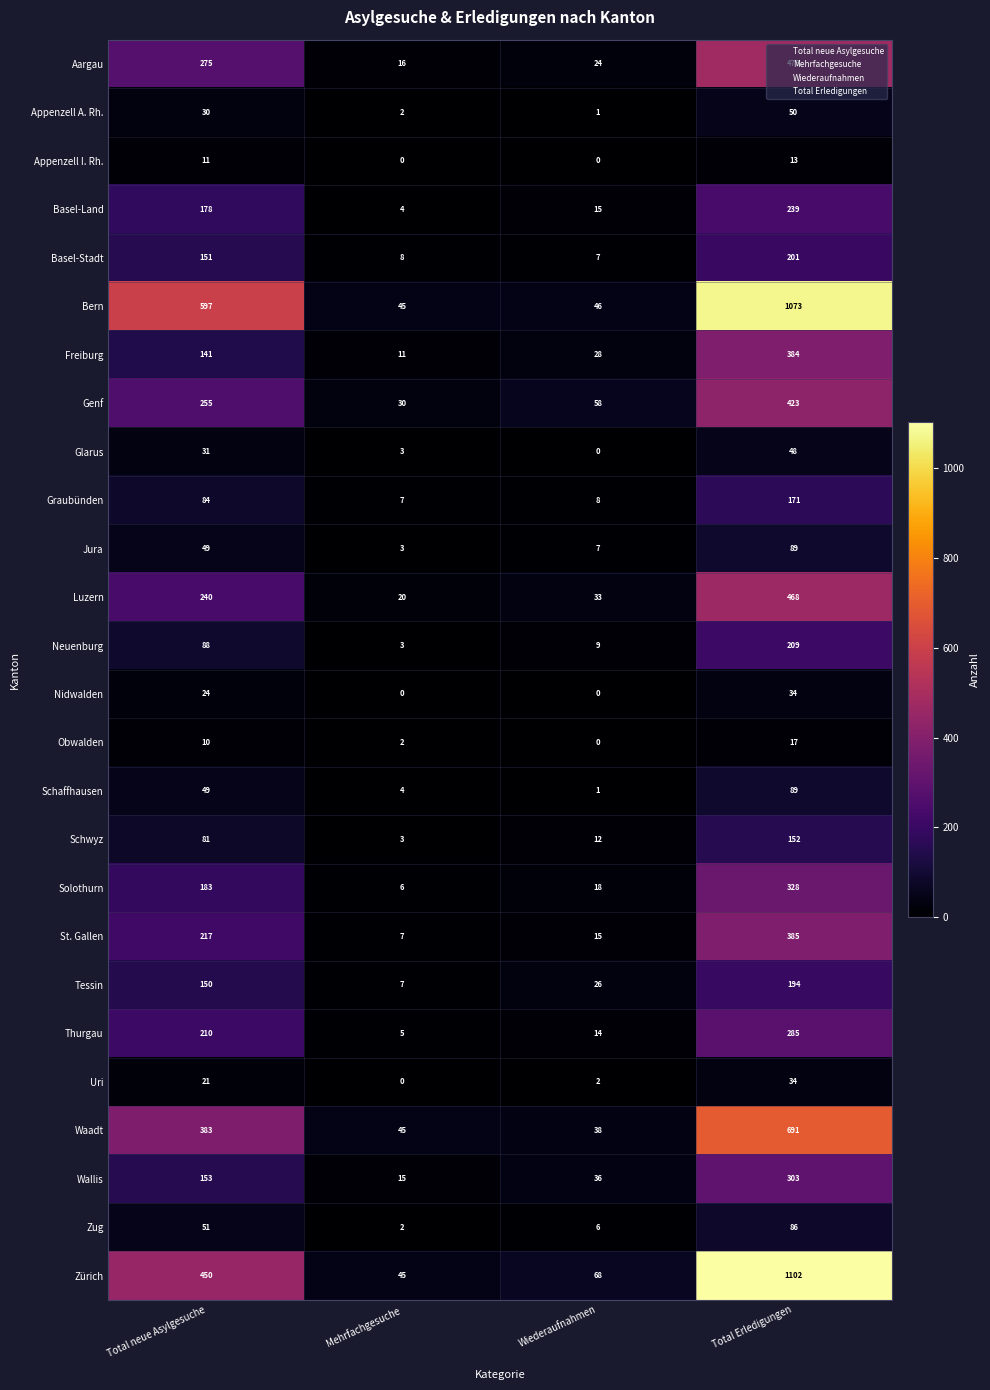

True or false: Basel-Stadt has a value of 201 at Total Erledigungen.

True